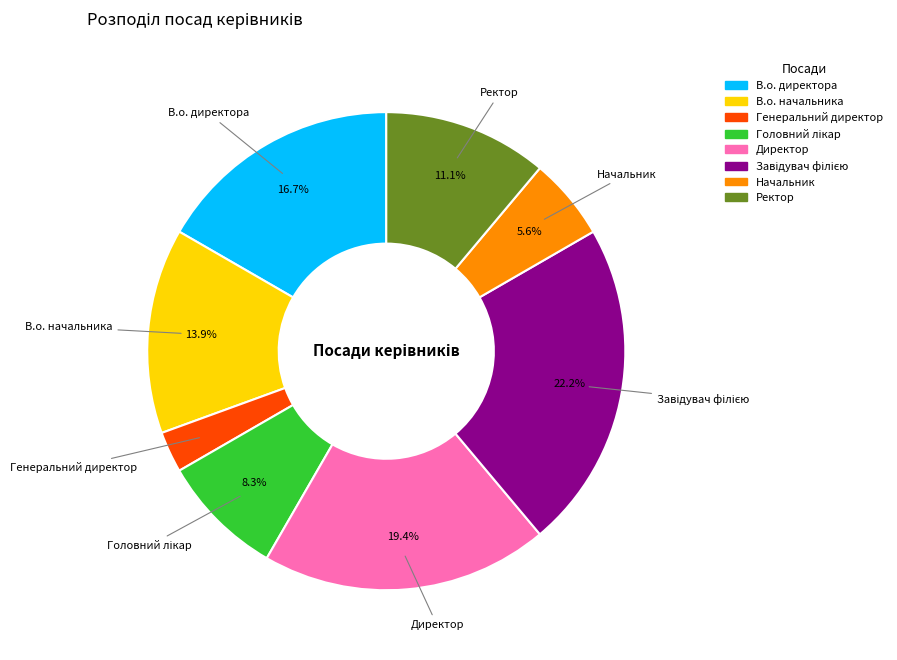

Which category has the smallest portion of the pie?

Генеральний директор